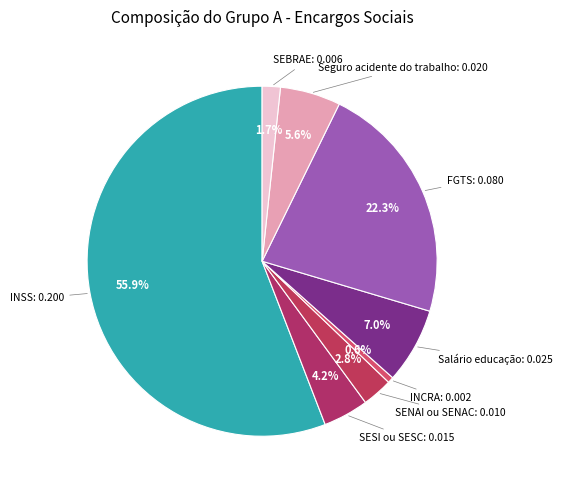

To the nearest percent, what is the difference between the INCRA and SENAI ou SENAC slice percentages?

2%